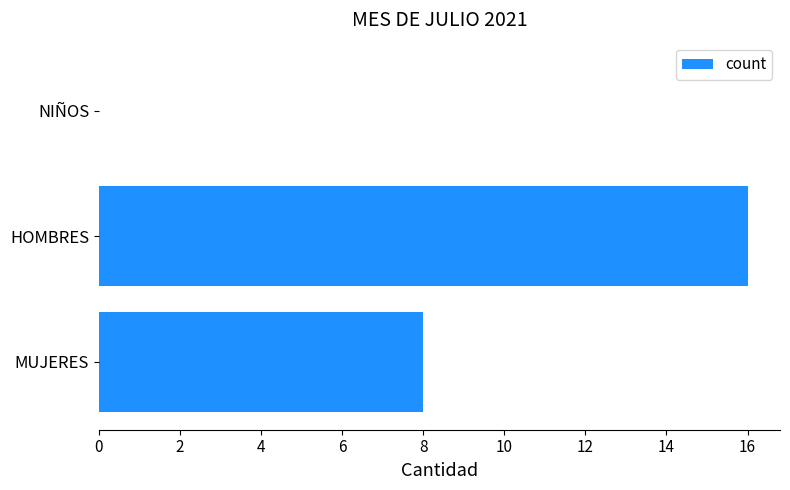

Are the bars horizontal?

Yes